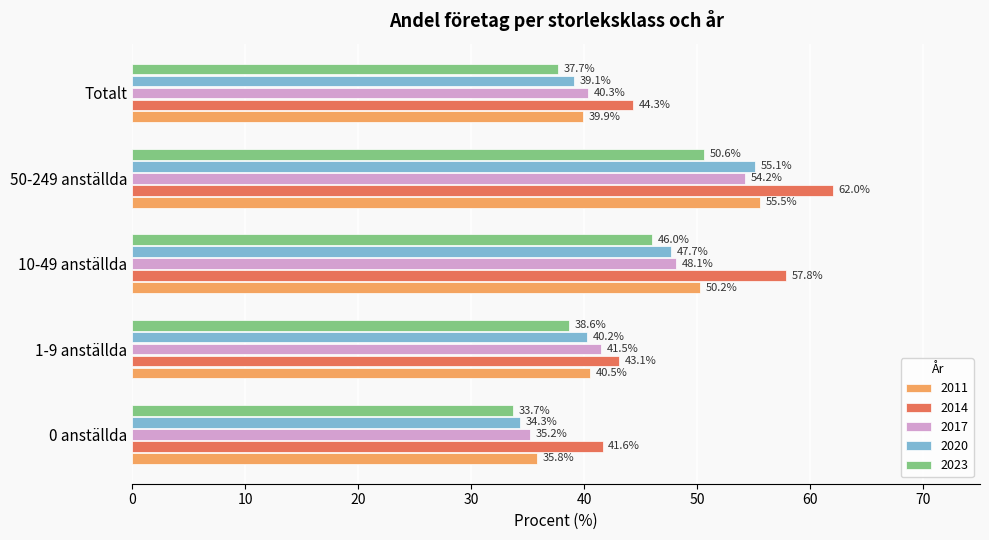

Where is 2017 nearest to the value 44?

1-9 anställda